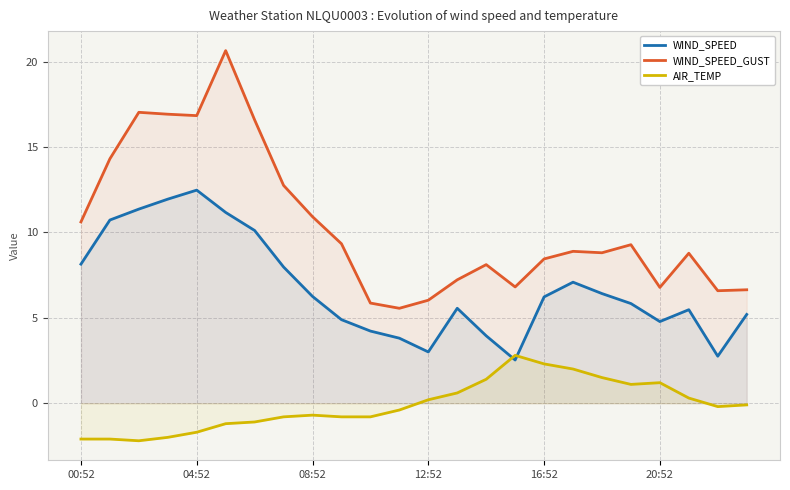

Which series has the largest range (max minus min)?

WIND_SPEED_GUST